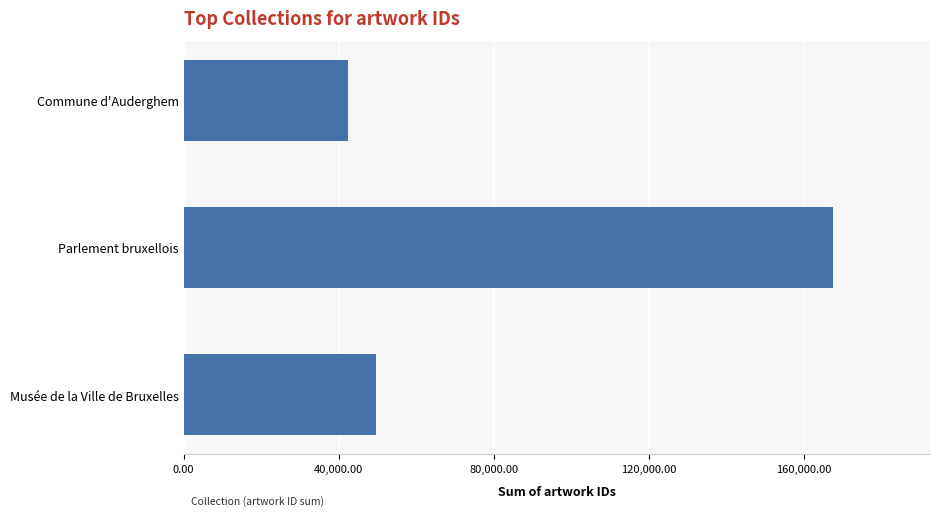

Is it true that the value at Musée de la Ville de Bruxelles is 24751?

False